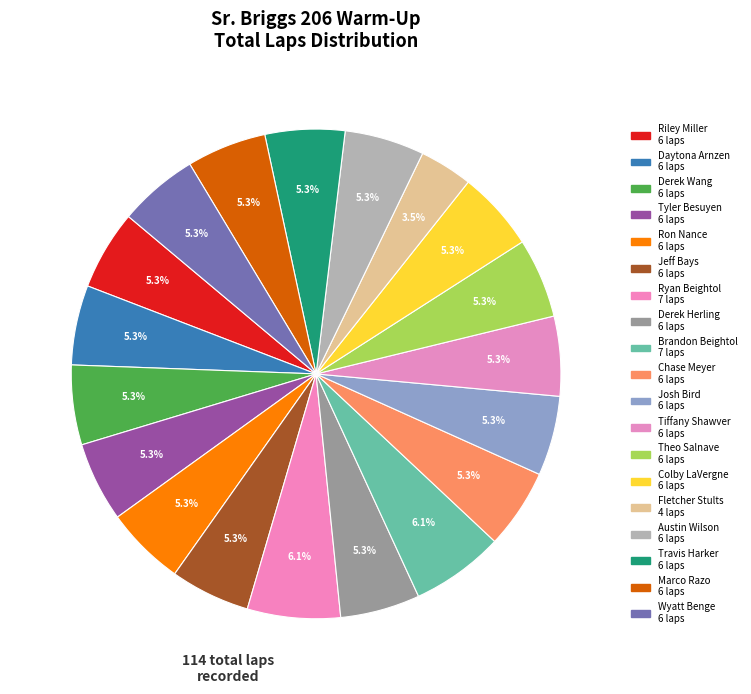

Is Travis Harker the majority of the pie?

No